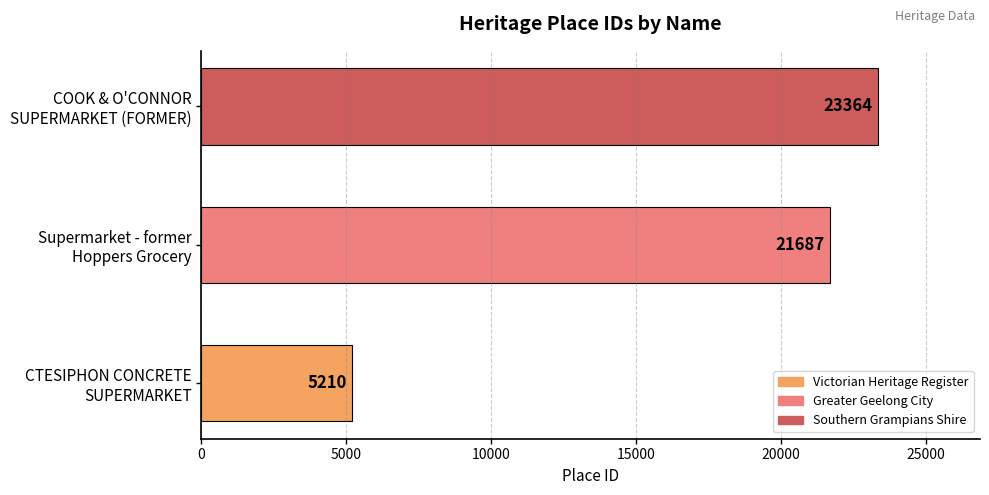

List the labels in order of value, largest first.

COOK & O'CONNOR
SUPERMARKET (FORMER), Supermarket - former
Hoppers Grocery, CTESIPHON CONCRETE
SUPERMARKET